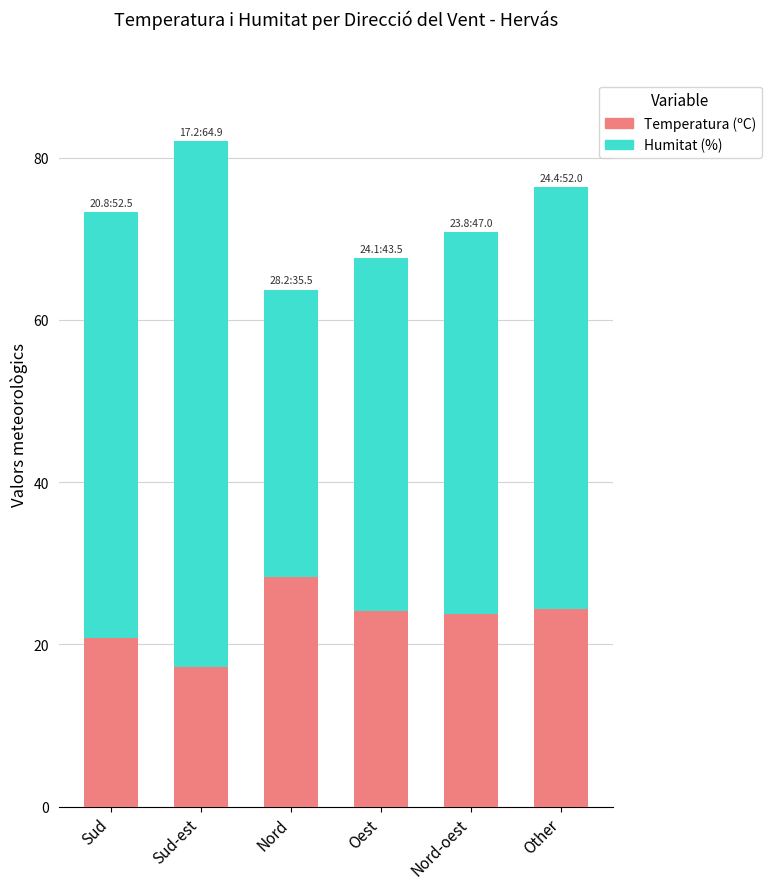

At which category is the sum across all series the highest?

Sud-est